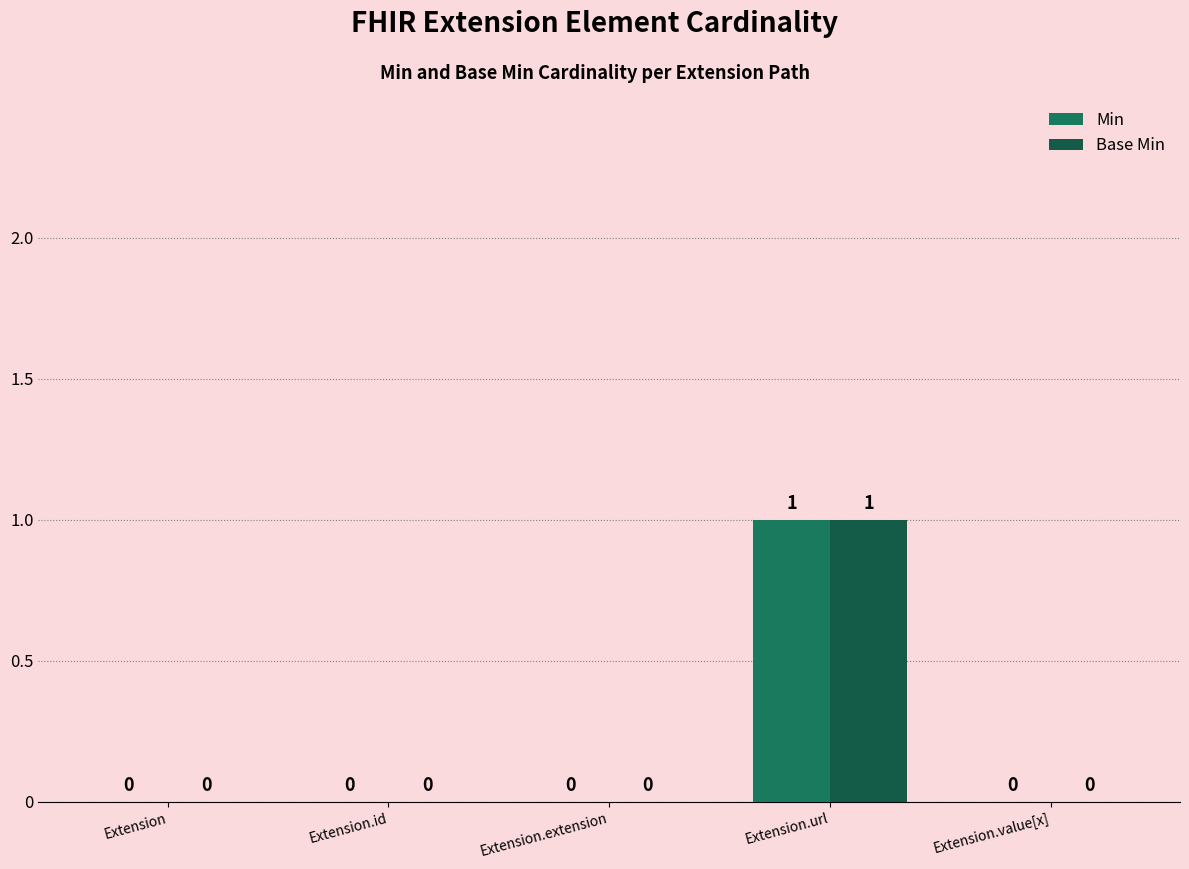

What position from the left is Extension.value[x]?

5